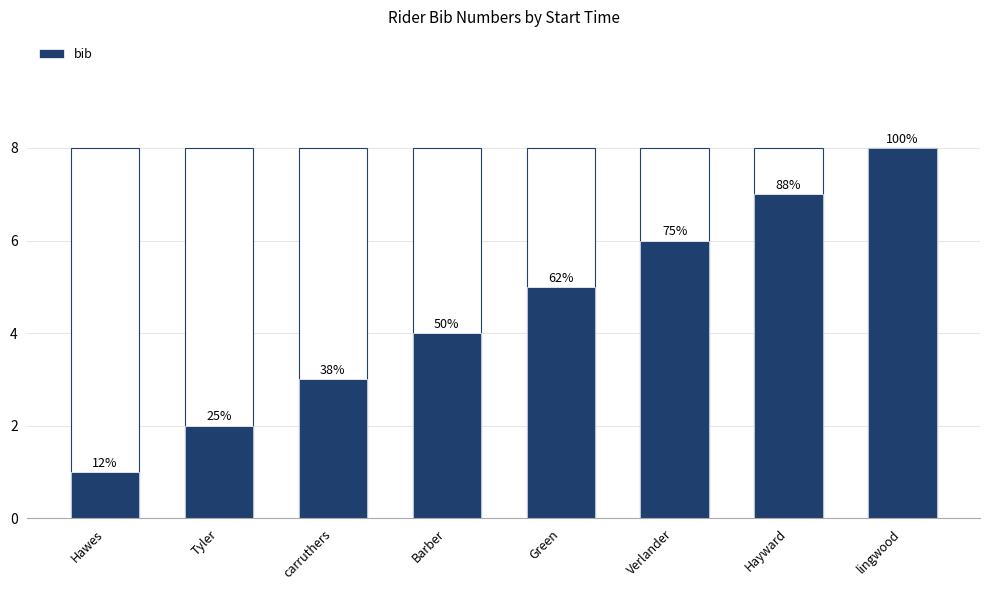

What is the sum of the values at lingwood and Green?

13